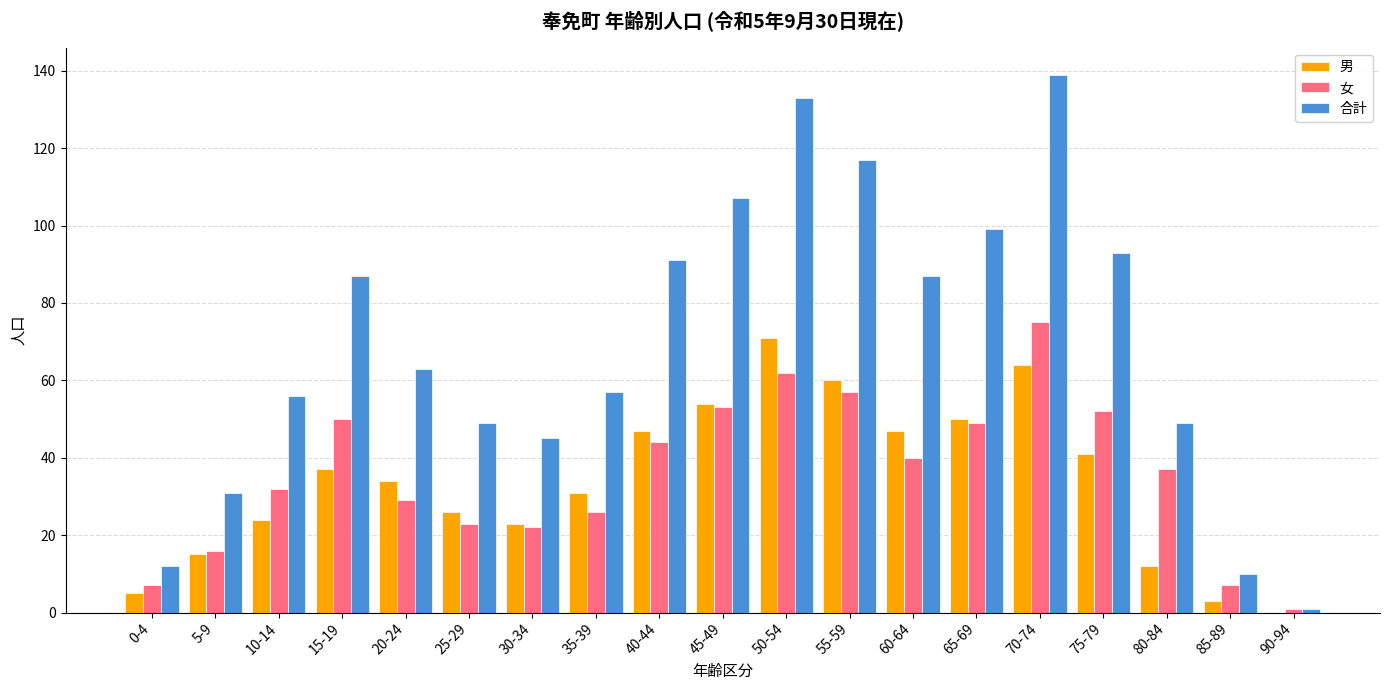

Is it true that 女 equals 120 at 70-74?

False